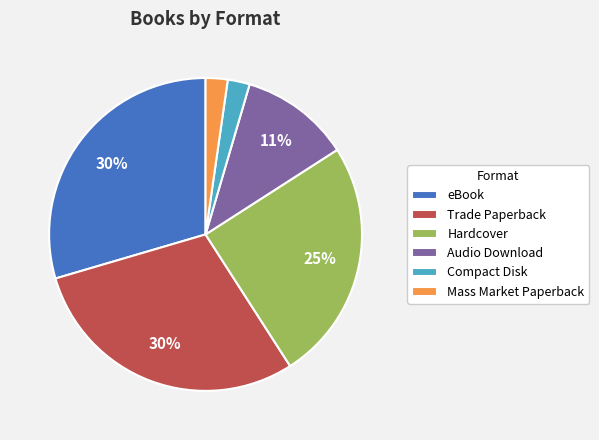

To the nearest percent, what is the combined percentage of Audio Download and Trade Paperback?

41%